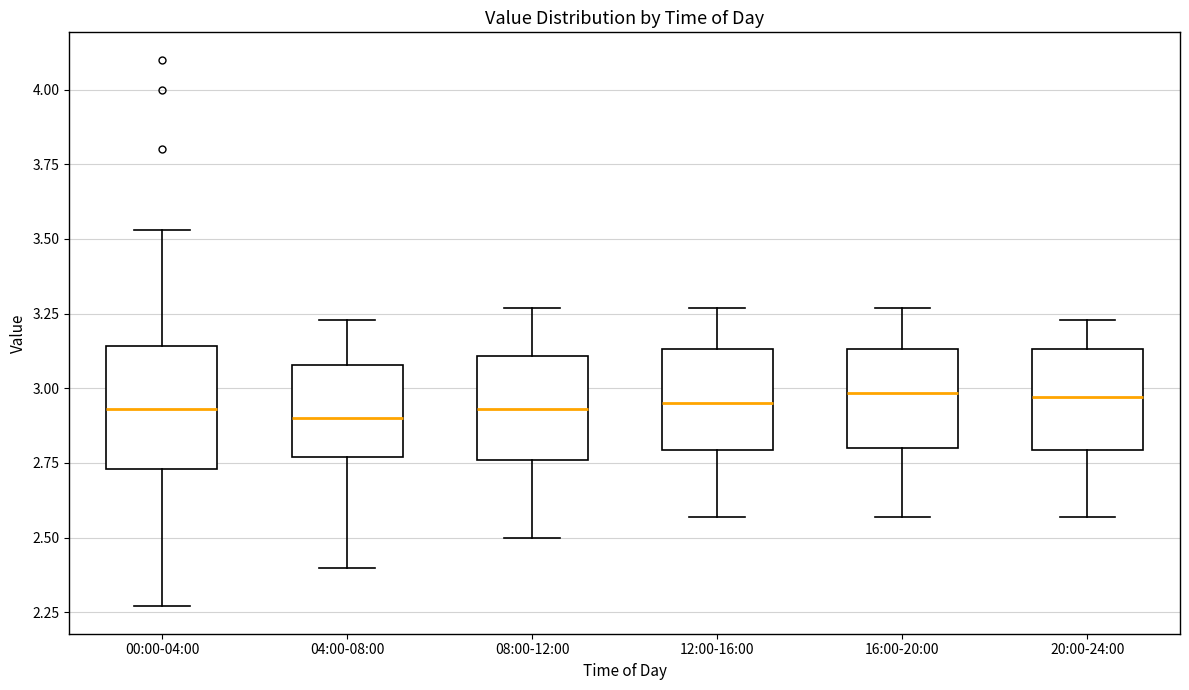

Reading left to right, transcribe this box plot: for each box, give where its median line is, the range the box spans, and where its two whiskers end, as read against the y-axis. The values are not printed on the chart, so give them approximately, as read against the axis.

00:00-04:00: median 2.95, box 2.75 to 3.15, whiskers 2.25 to 3.55
04:00-08:00: median 2.90, box 2.75 to 3.10, whiskers 2.40 to 3.25
08:00-12:00: median 2.95, box 2.75 to 3.10, whiskers 2.50 to 3.25
12:00-16:00: median 2.95, box 2.80 to 3.15, whiskers 2.55 to 3.25
16:00-20:00: median 3.00, box 2.80 to 3.15, whiskers 2.55 to 3.25
20:00-24:00: median 2.95, box 2.80 to 3.15, whiskers 2.55 to 3.25